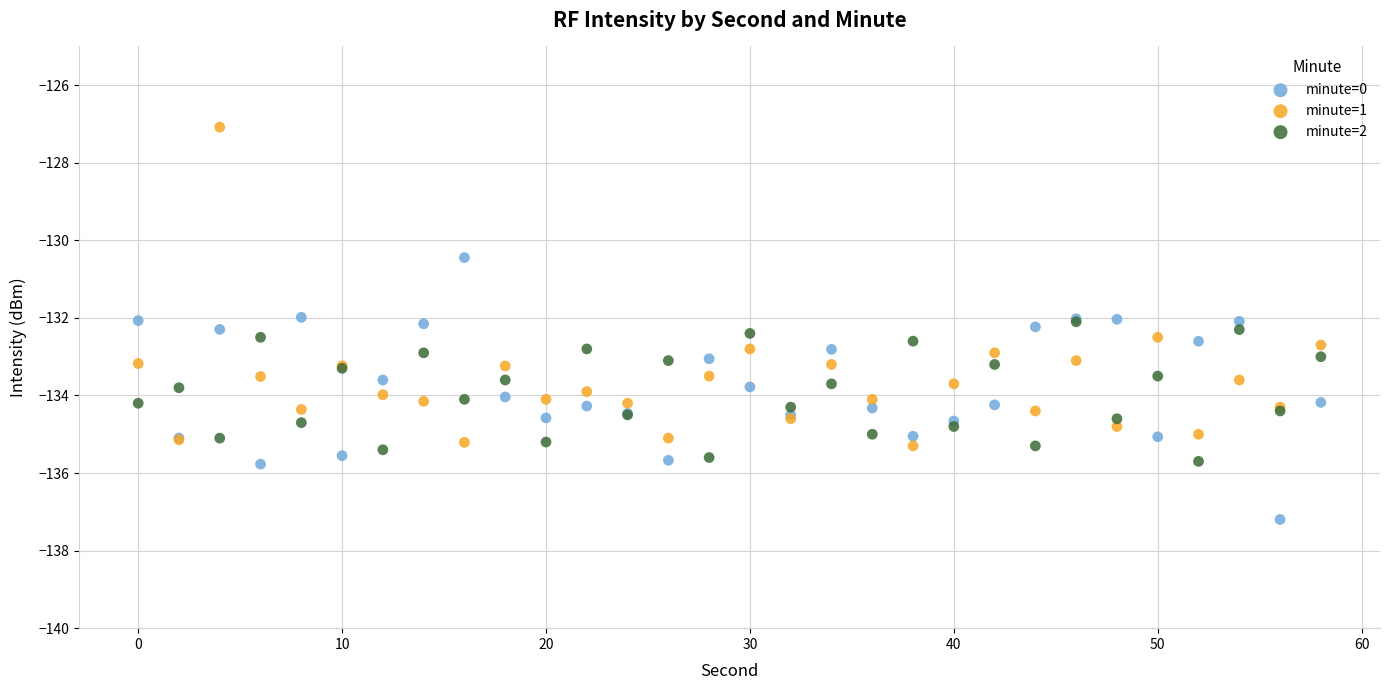

Which series reaches the maximum Y coordinate?

minute=1